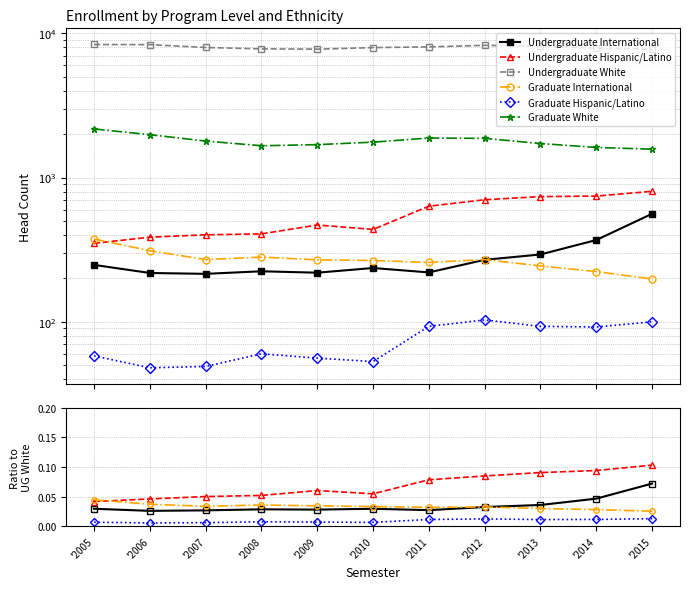

True or false: Graduate White and Undergraduate Hispanic/Latino intersect in this chart.

False